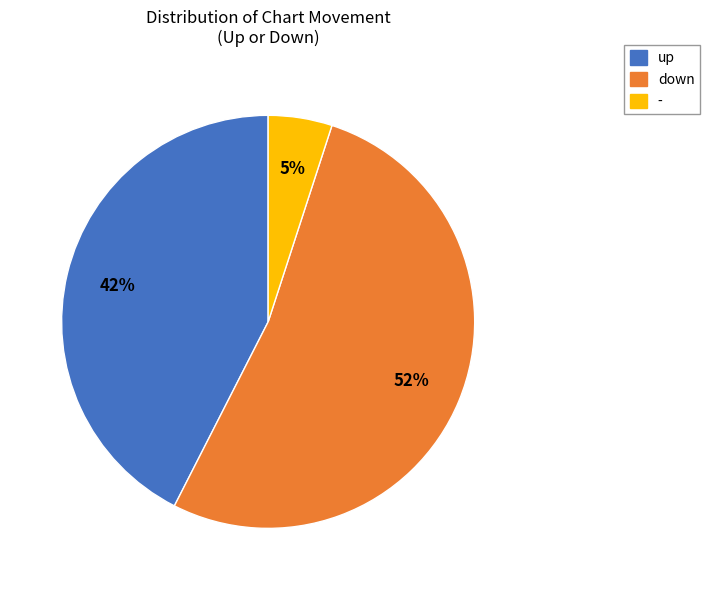

What is the largest slice in the pie chart?

down